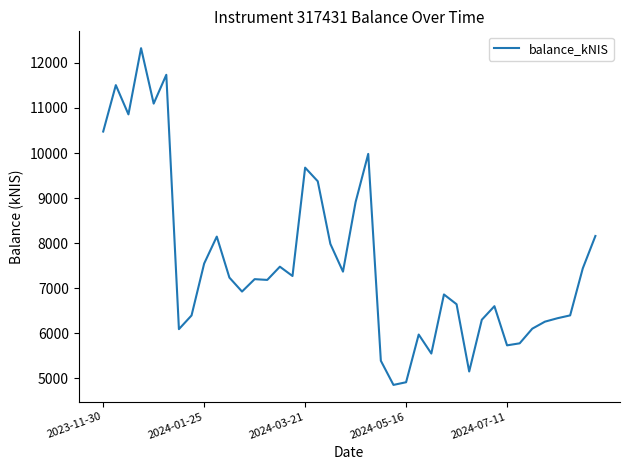

What is the difference between the maximum and minimum values?

7475.9